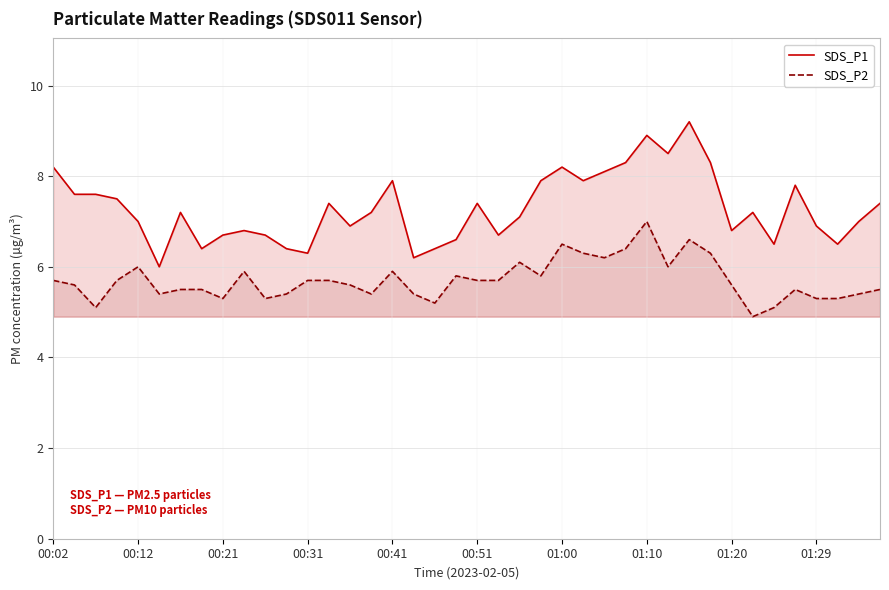

Count the number of categories in the chart.

40